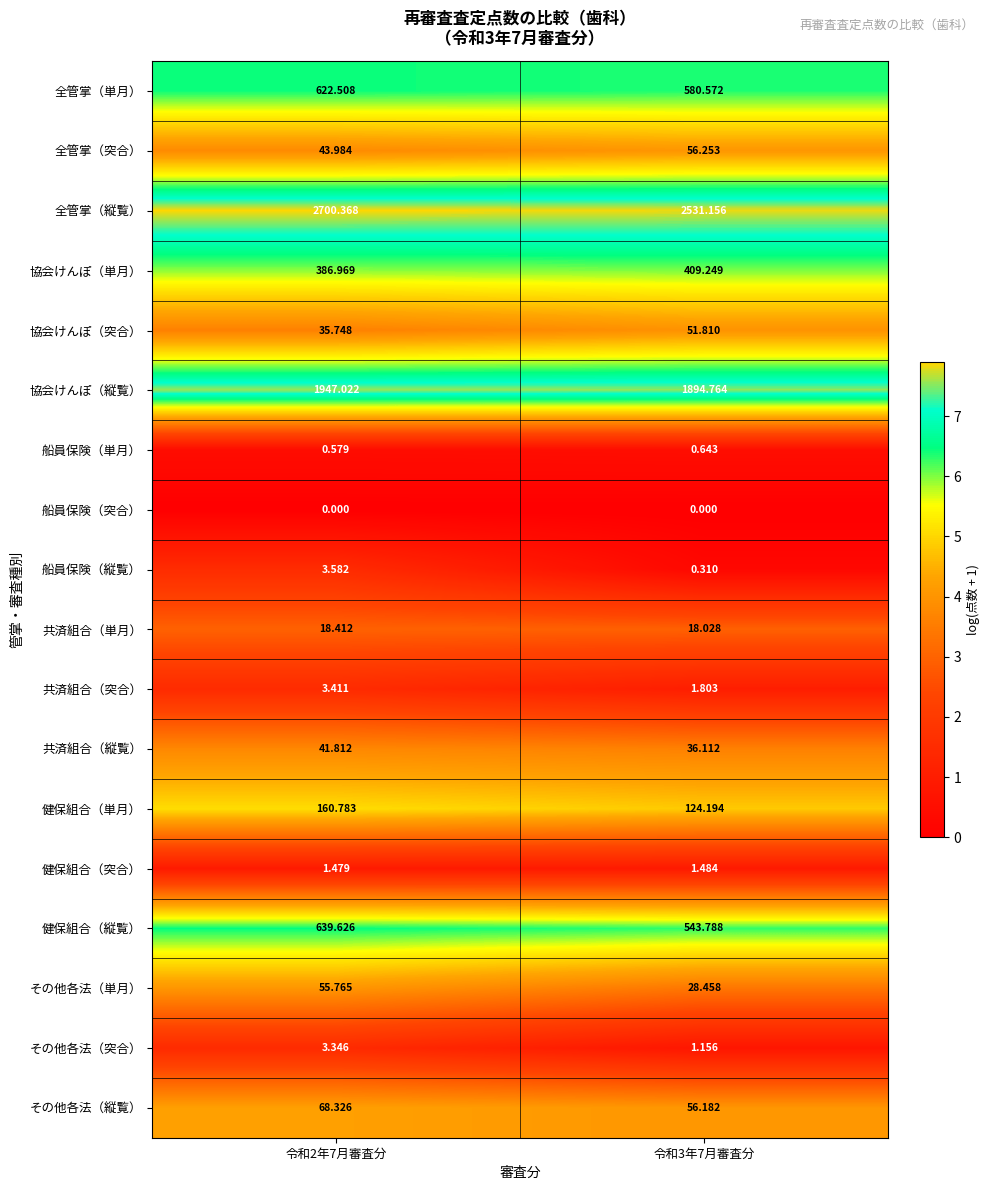

Which series has the largest range (max minus min)?

全管掌（縦覧）